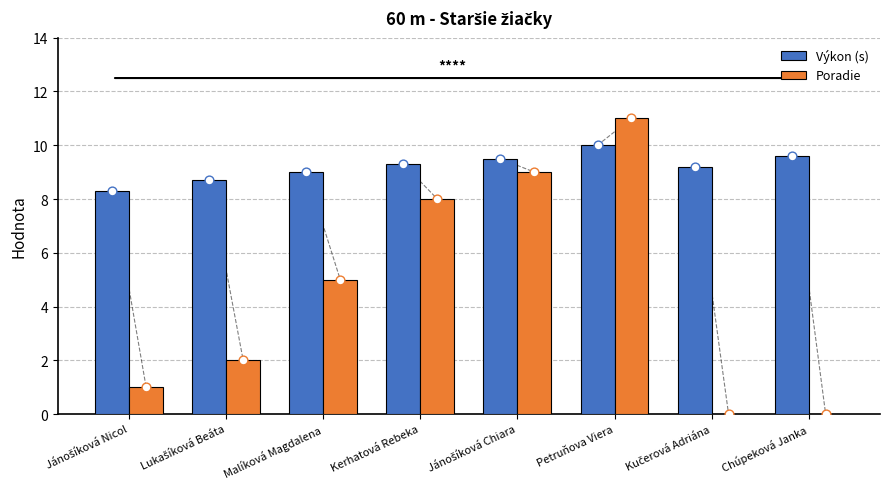

Which series contains the lowest Y value?

Poradie